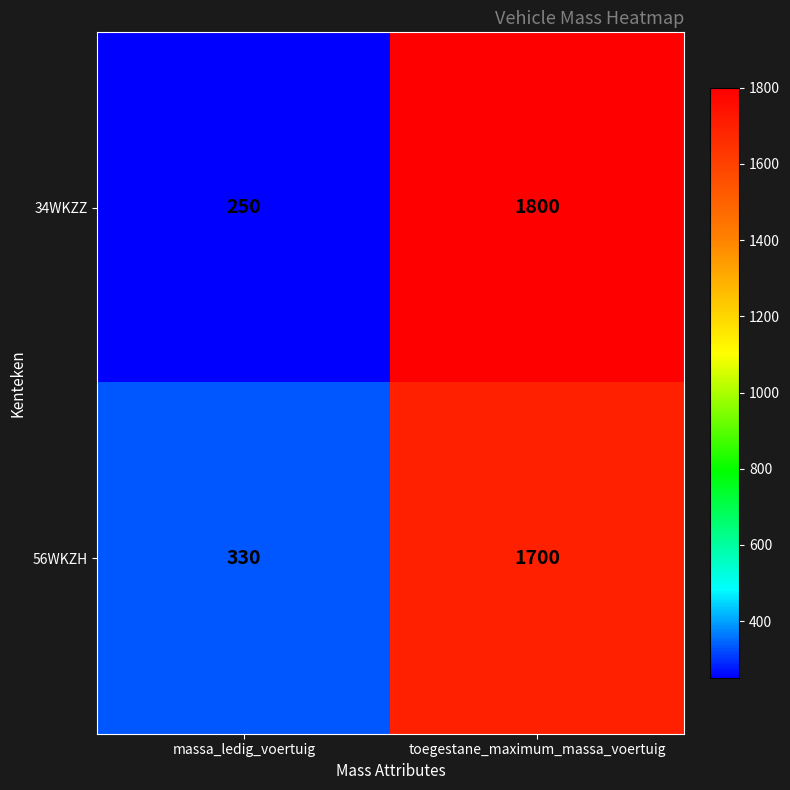

Which label corresponds to the smallest value in the chart?

massa_ledig_voertuig